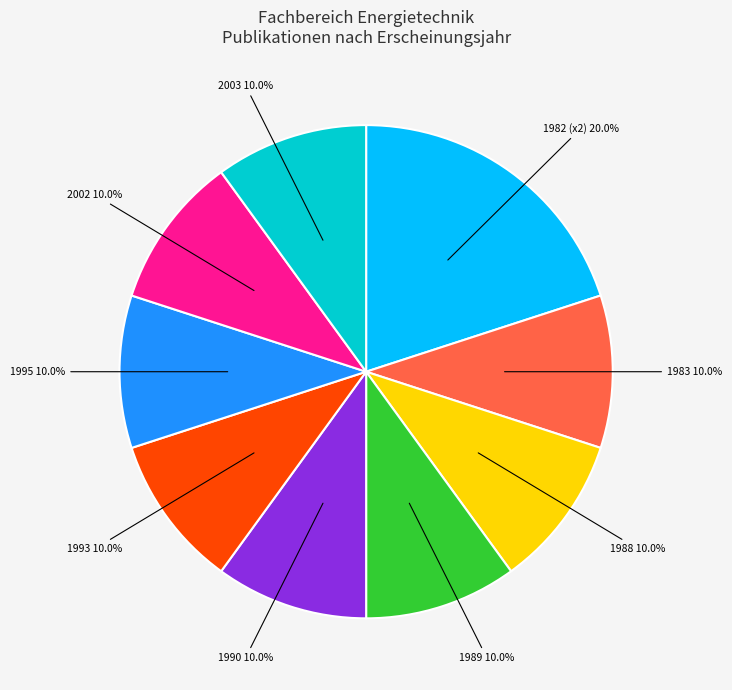

Approximately how many times larger is the value at 1989 compared to 1982 (x2)?

0.5